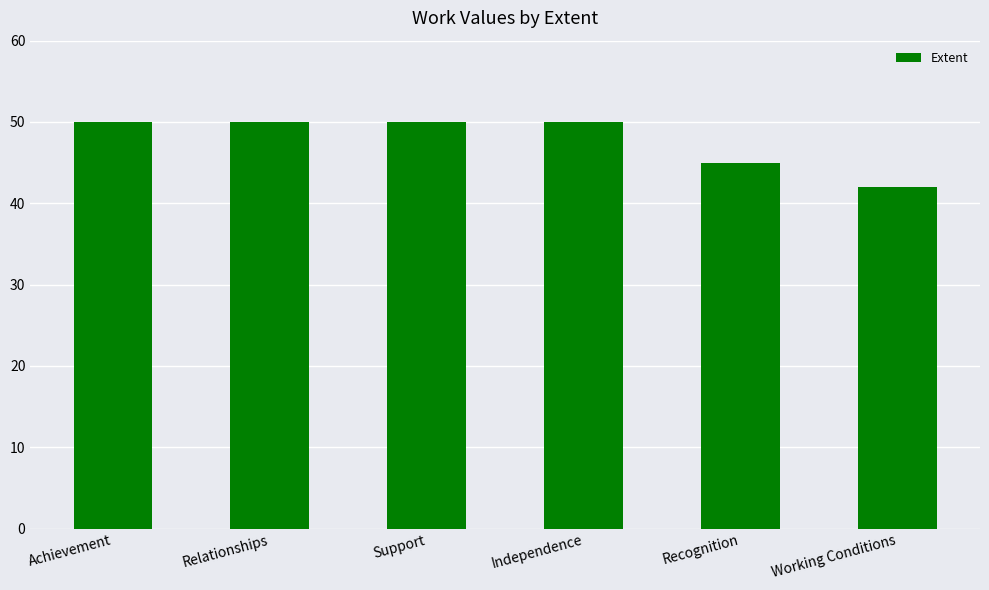

Is it true that the value at Recognition is 45?

True